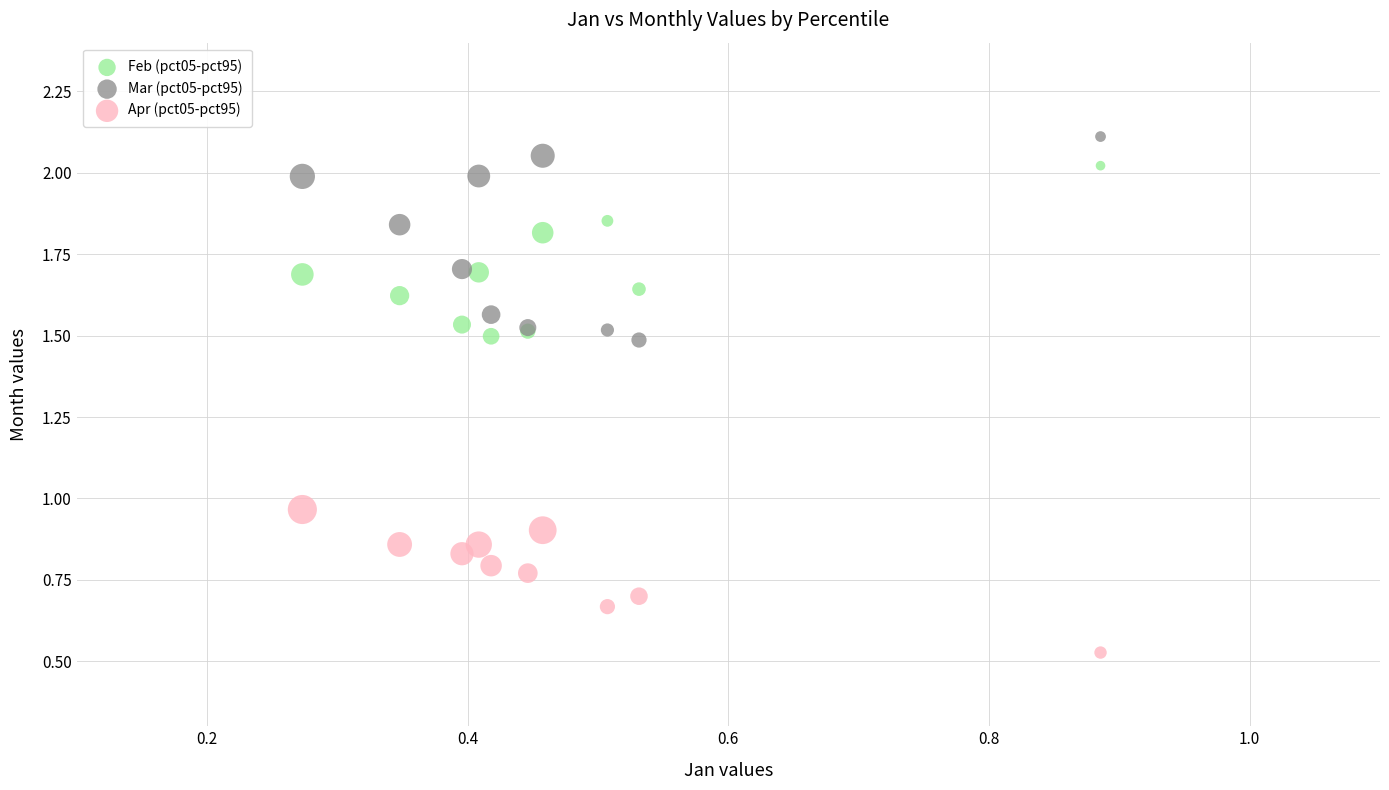

Which series reaches the maximum Y coordinate?

Mar (pct05-pct95)